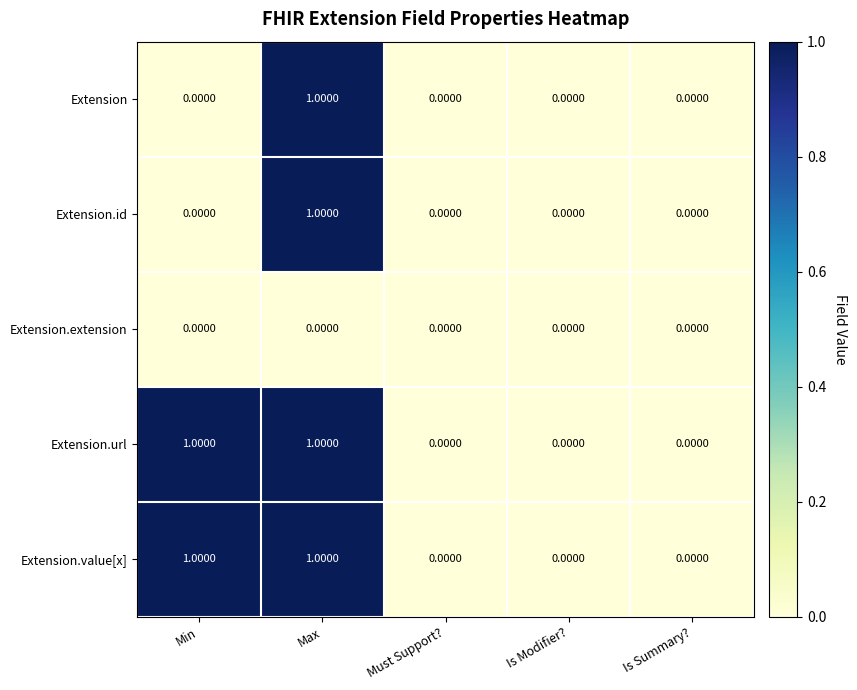

At which label does Extension.id reach its peak?

Max